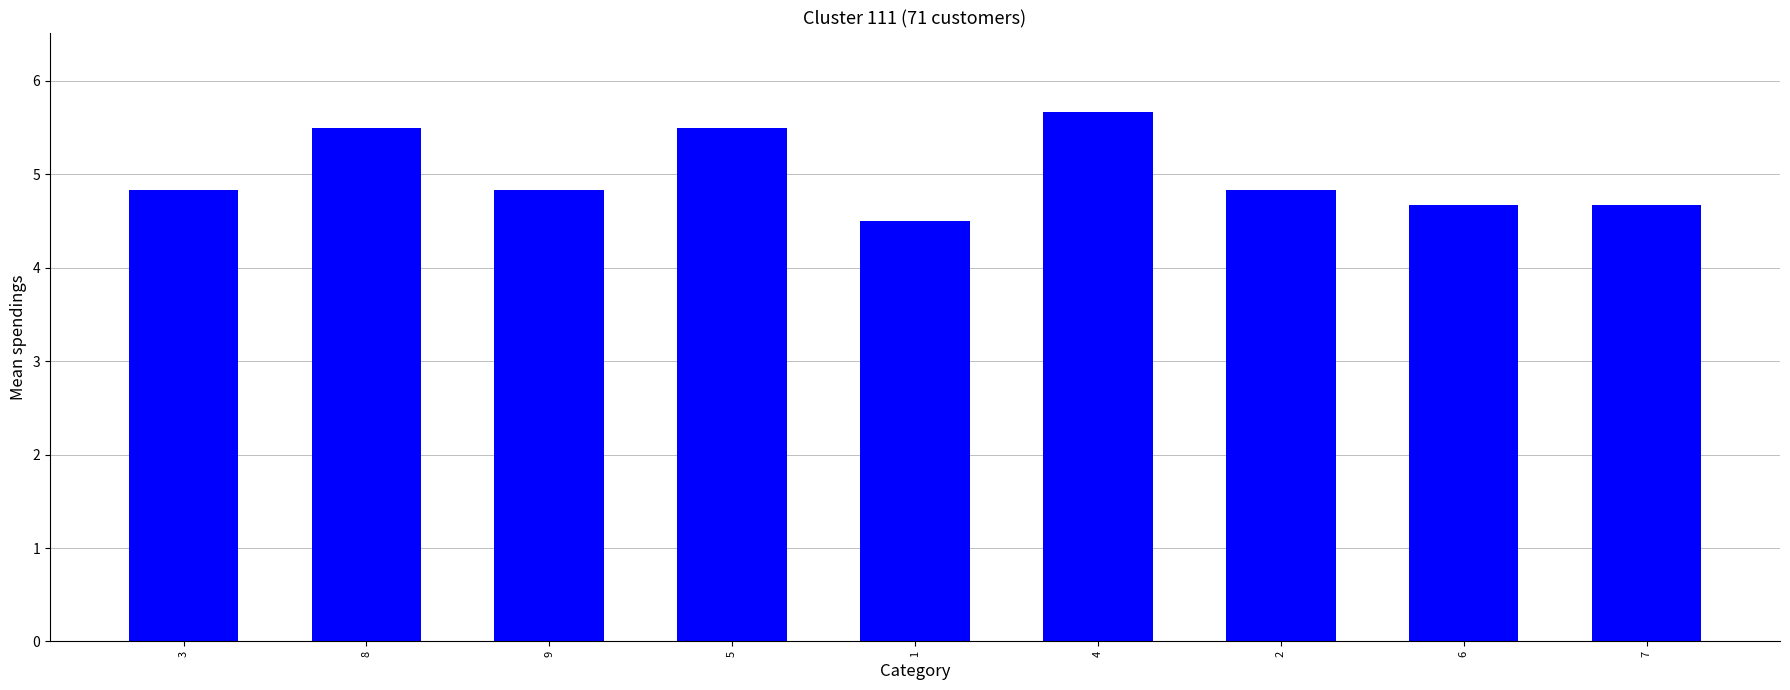

Reading left to right, transcribe all the data shown in this chart.

3=4.8	8=5.5	9=4.8	5=5.5	1=4.5	4=5.7	2=4.8	6=4.7	7=4.7